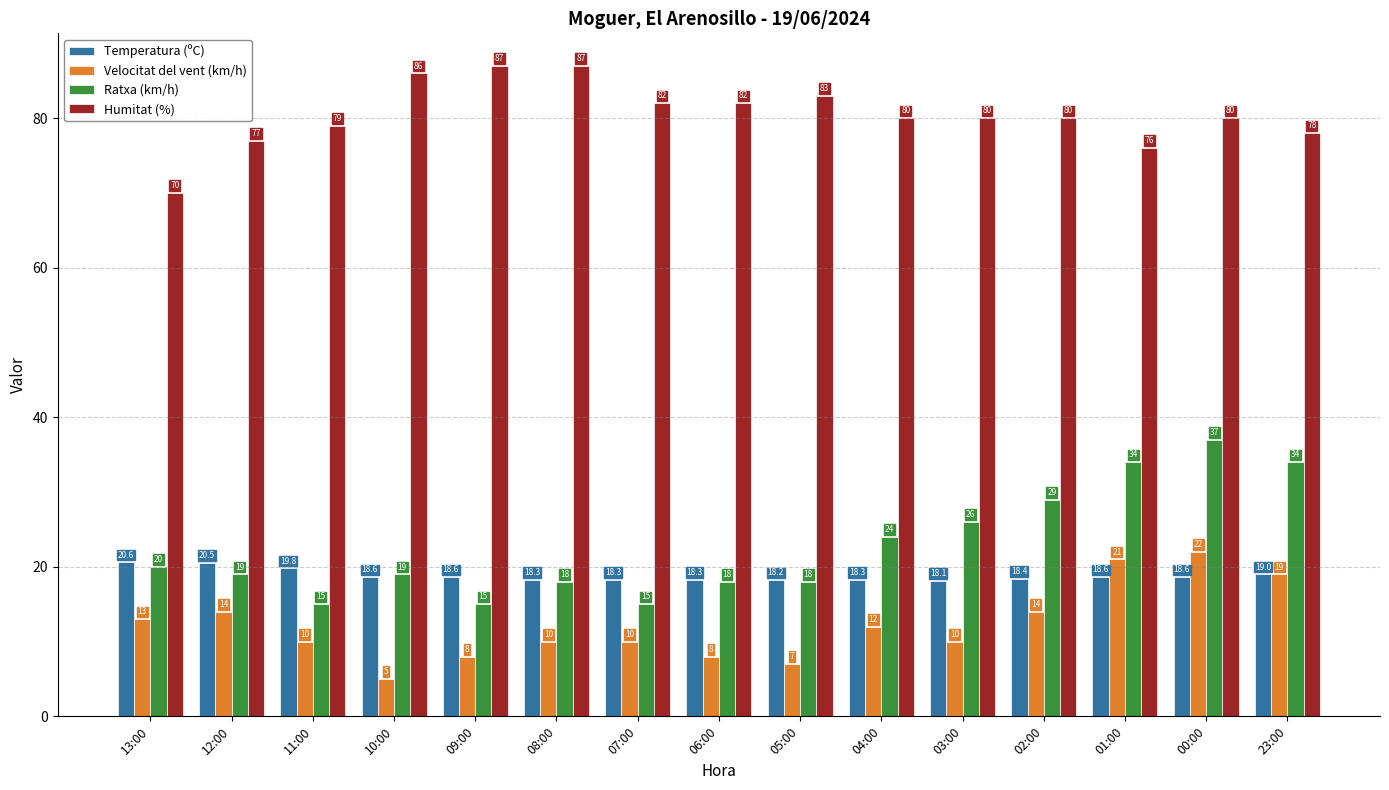

What position from the right is 03:00?

5